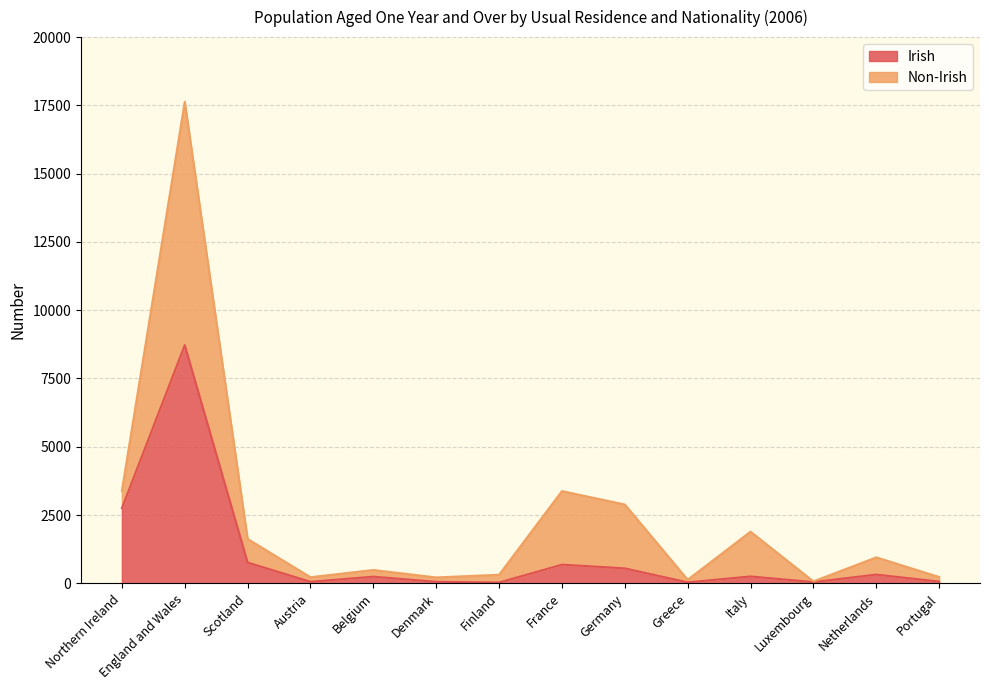

List the labels in order of value, largest first.

England and Wales, Northern Ireland, Scotland, France, Germany, Netherlands, Italy, Belgium, Portugal, Austria, Denmark, Luxembourg, Greece, Finland